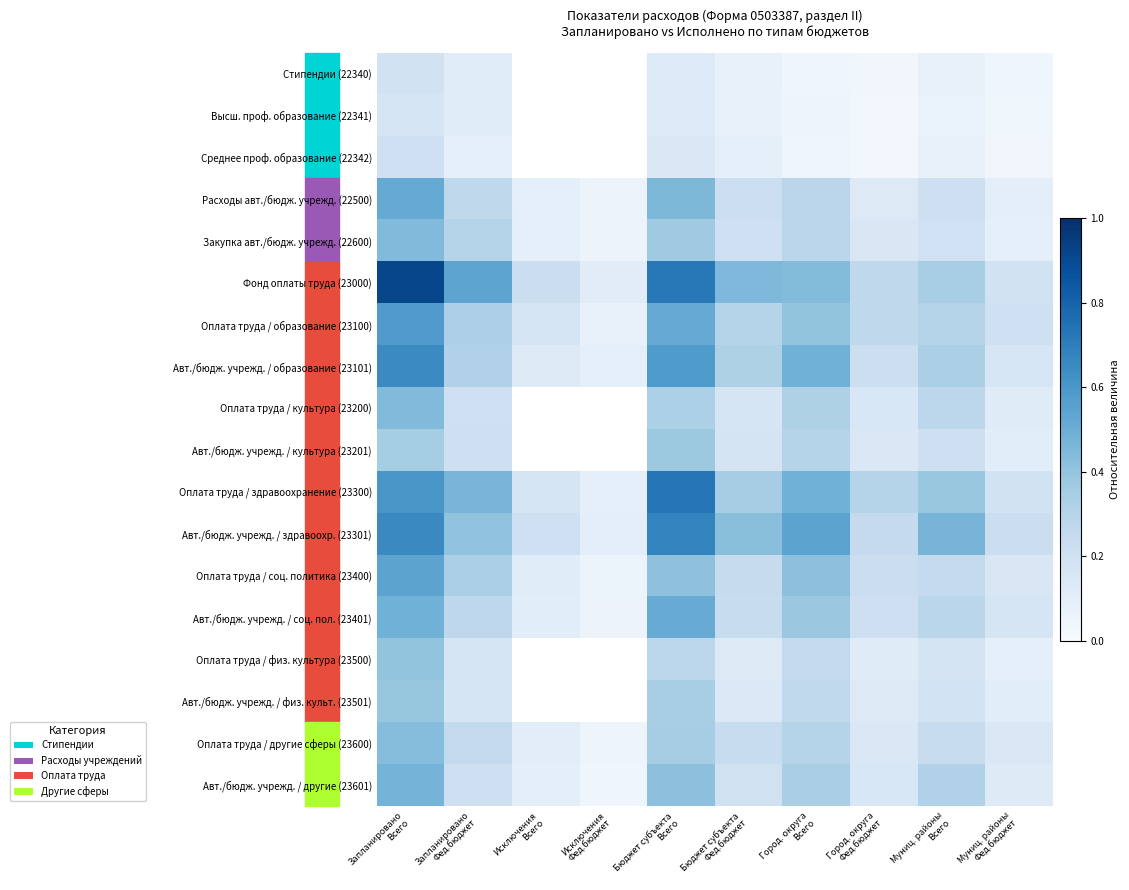

What is the minimum value for Оплата труда / здравоохранение (23300)?

0.1